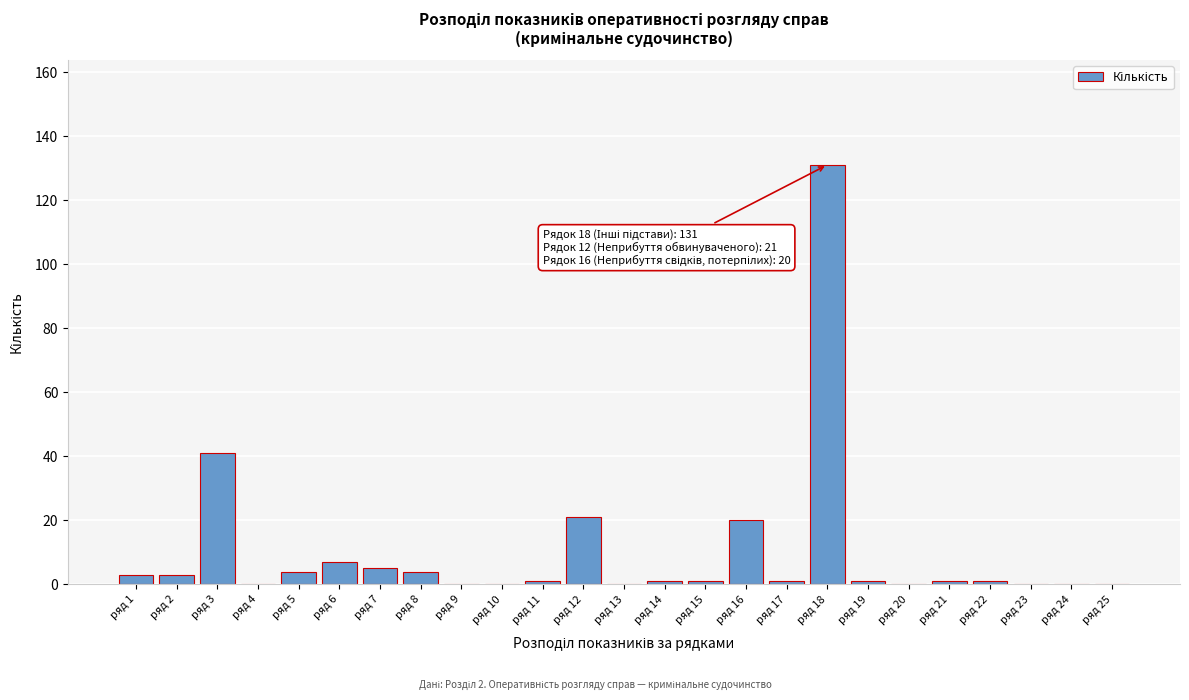

Reading left to right, what are all the values shown in this chart?

ряд 1=3	ряд 2=3	ряд 3=41	ряд 4=0	ряд 5=4	ряд 6=7	ряд 7=5	ряд 8=4	ряд 9=0	ряд 10=0	ряд 11=1	ряд 12=21	ряд 13=0	ряд 14=1	ряд 15=1	ряд 16=20	ряд 17=1	ряд 18=131	ряд 19=1	ряд 20=0	ряд 21=1	ряд 22=1	ряд 23=0	ряд 24=0	ряд 25=0